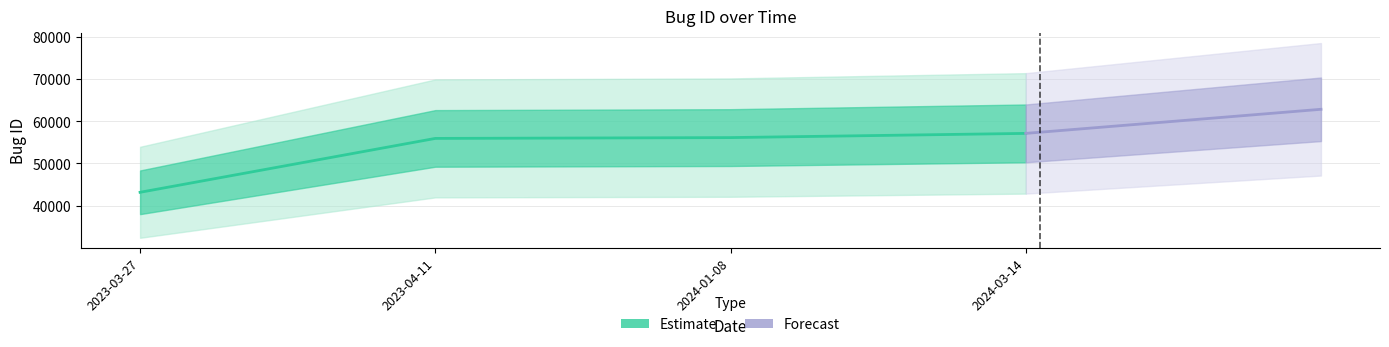

Which category has the lowest value across all series?

2023-03-27